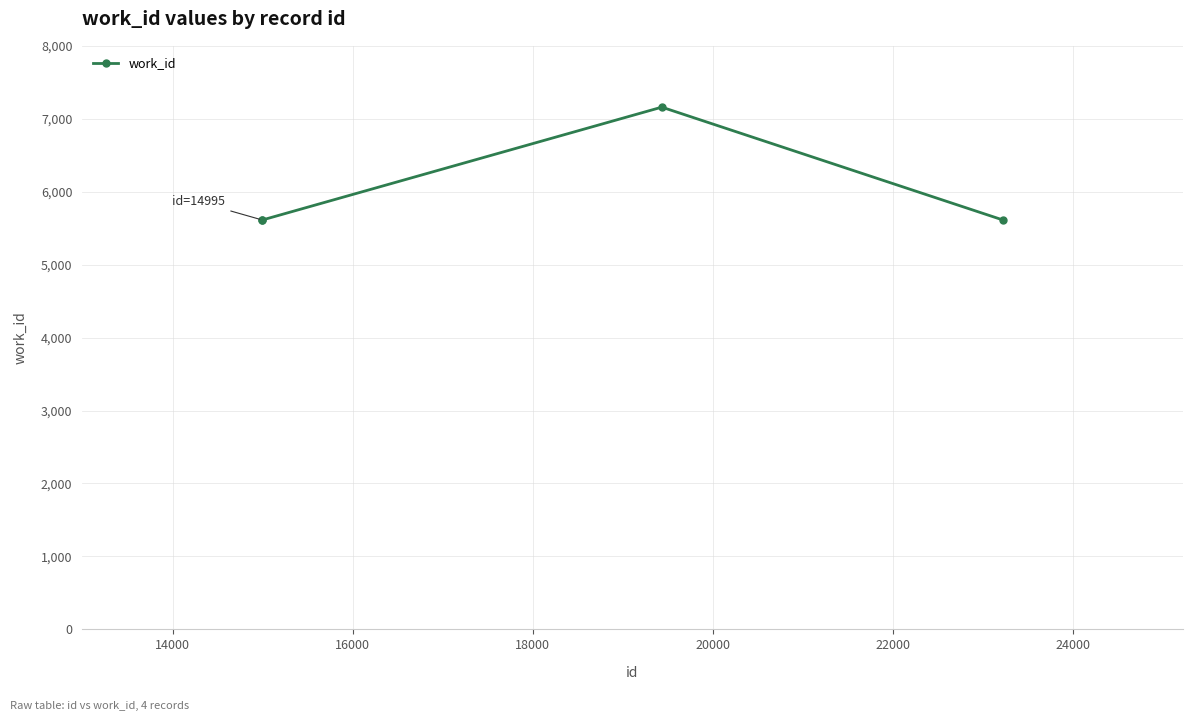

What is the minimum value shown in the chart?

5612